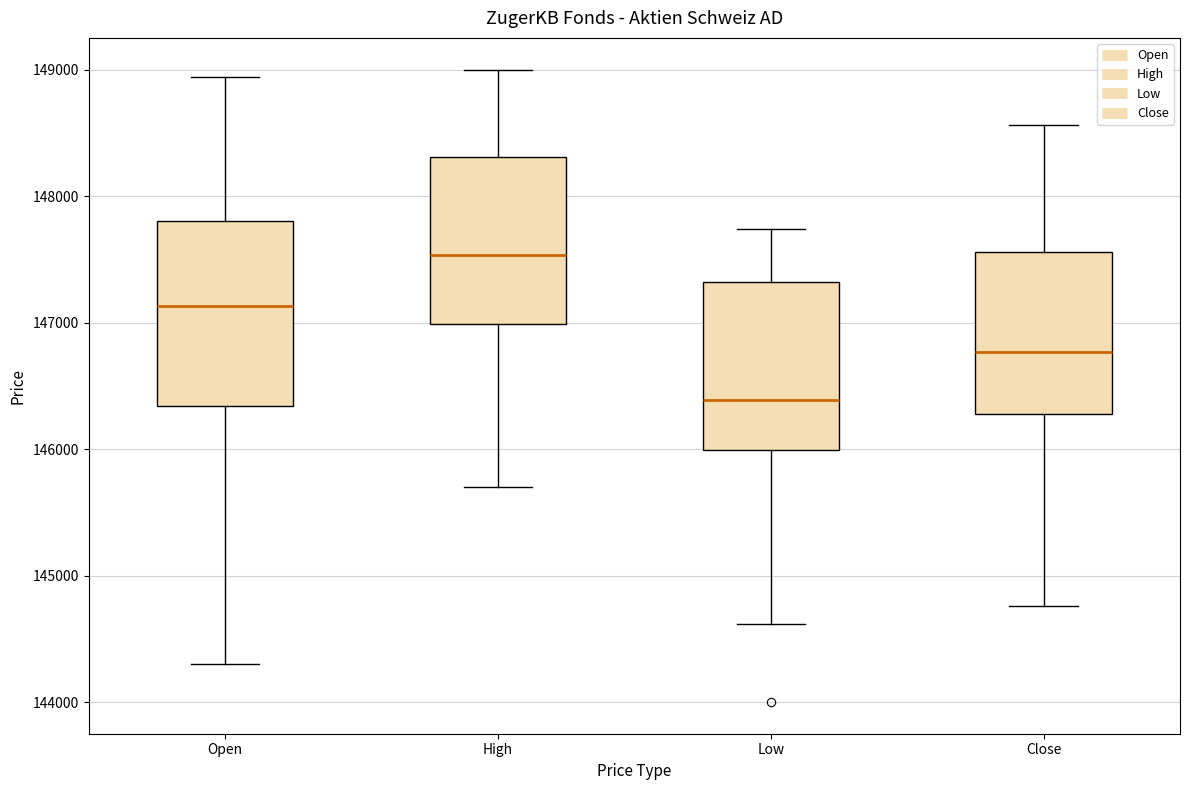

Which box's median line is the lowest?

Low